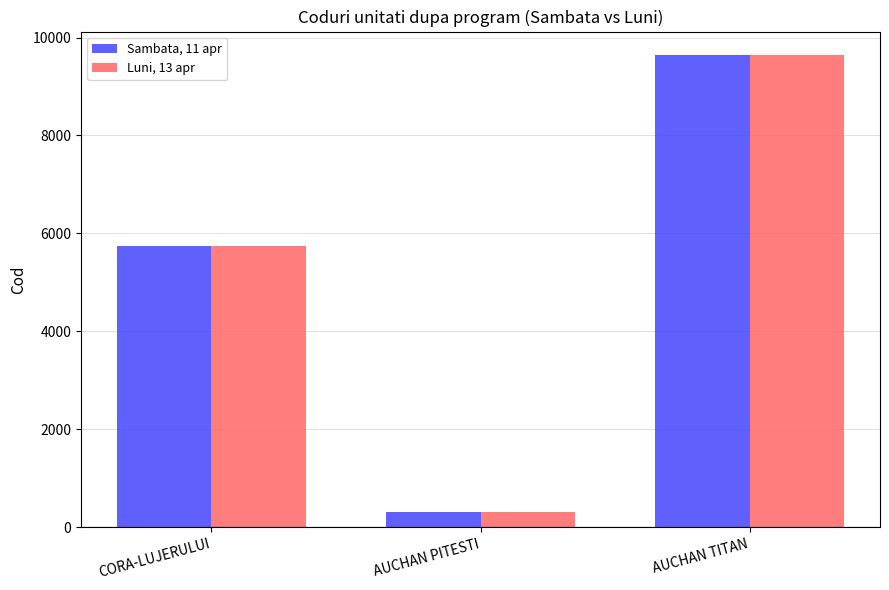

What is the label of the 3rd bar from the right?

CORA-LUJERULUI